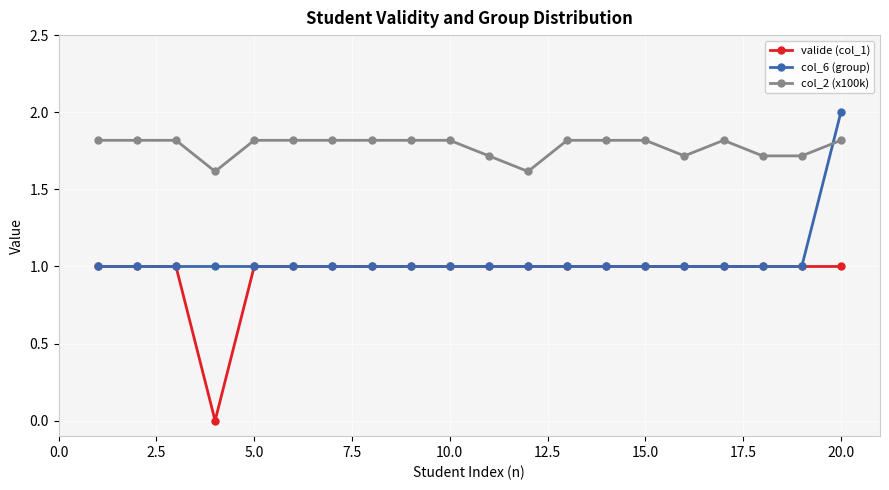

What is the sum of all col_2 (x100k) values?

35.6